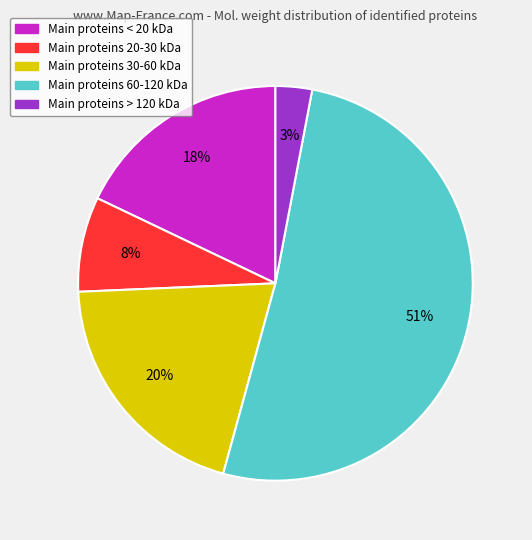

To the nearest percent, what is the difference between the largest and smallest slice percentages?

48%